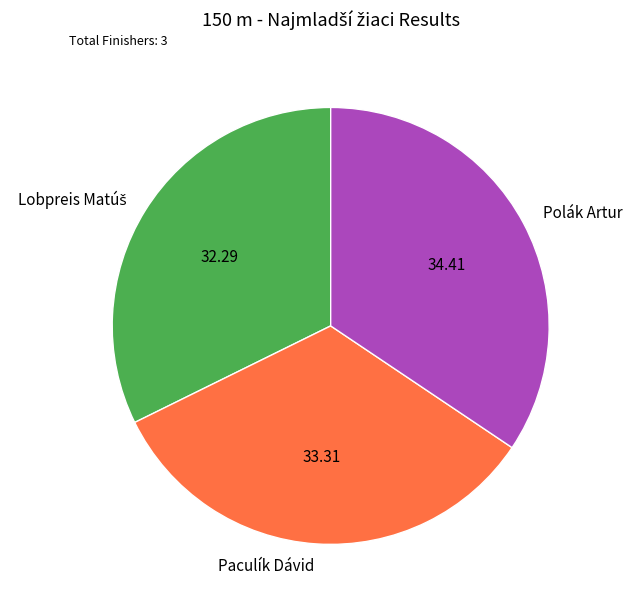

What is the ratio of the value at Polák Artur to the value at Paculík Dávid?

1.0